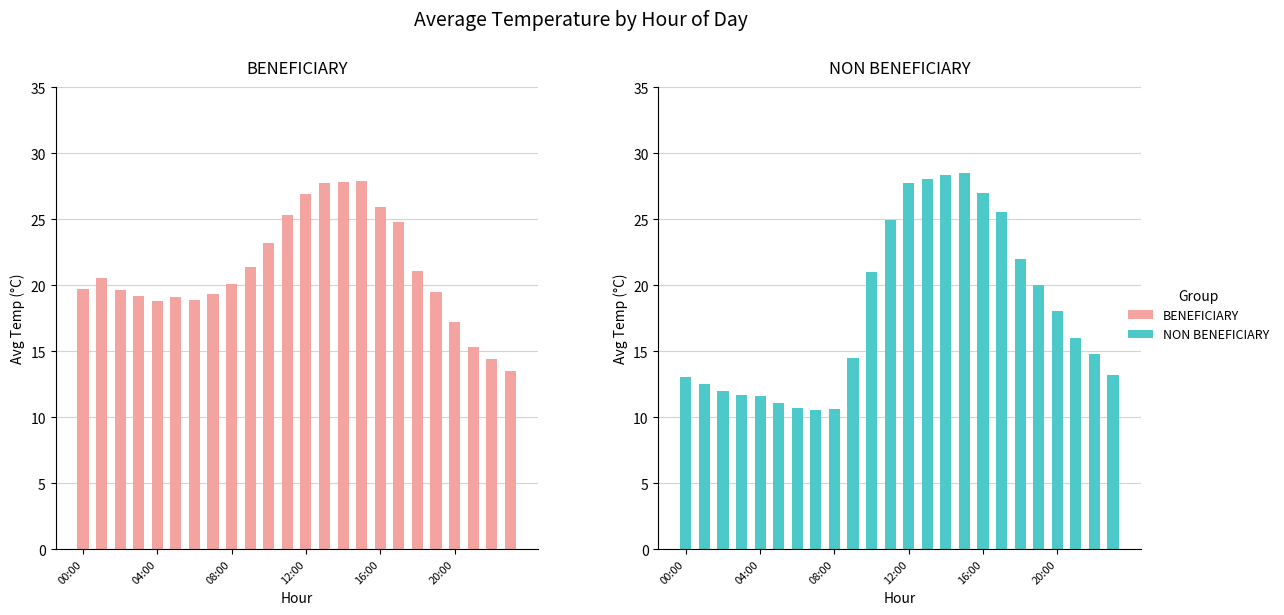

Between 17 and 23, which is larger?

17